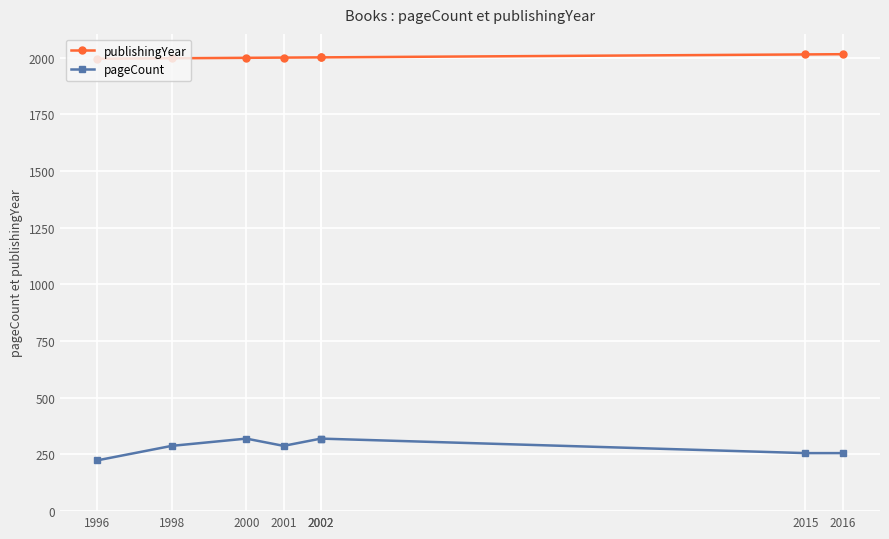

What are all the series names shown in the legend?

publishingYear, pageCount